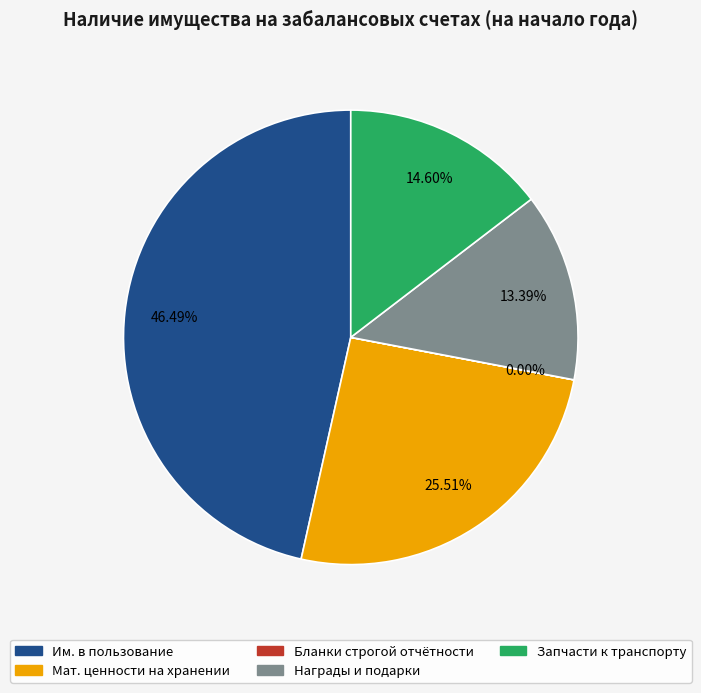

Which category has the biggest portion of the pie?

Им. в пользование